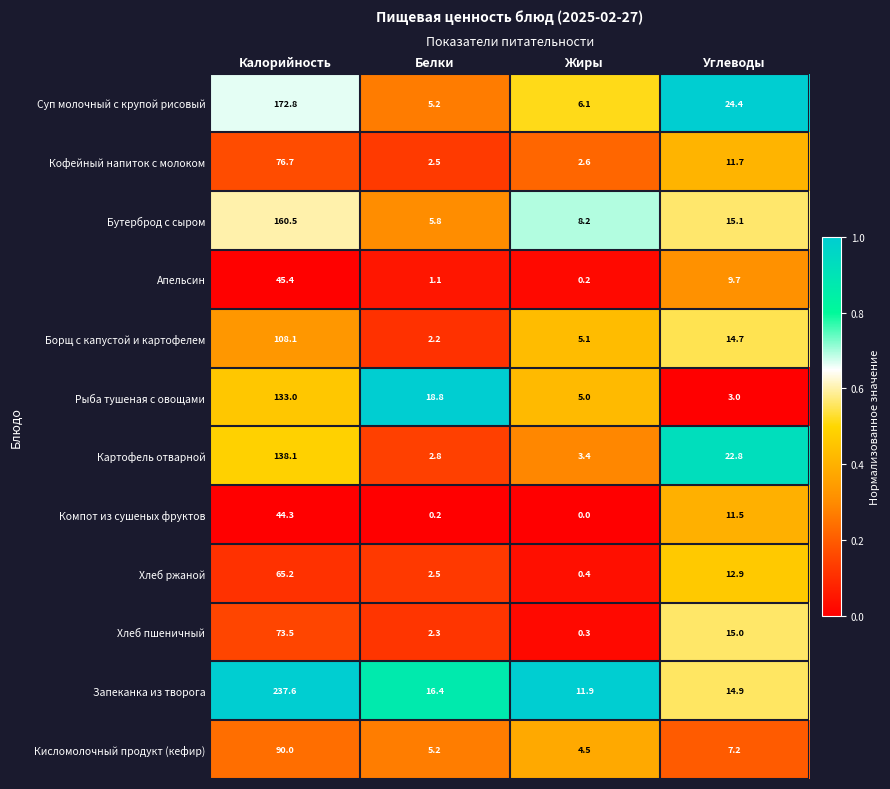

True or false: Борщ с капустой и картофелем has a value of 192.9 at Калорийность.

False